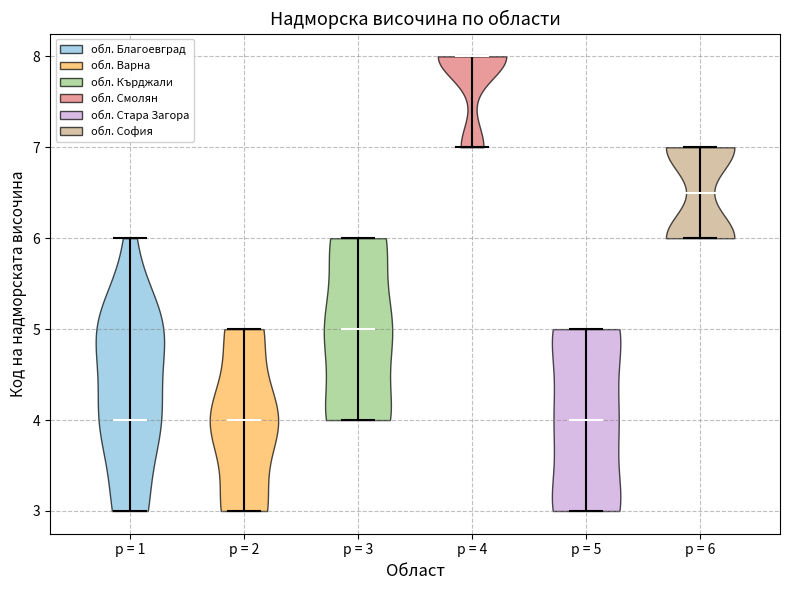

Where does the median line of the violin for p = 4 sit on the y-axis? The values are not printed on the chart, so give them approximately, as read against the axis.

8.0